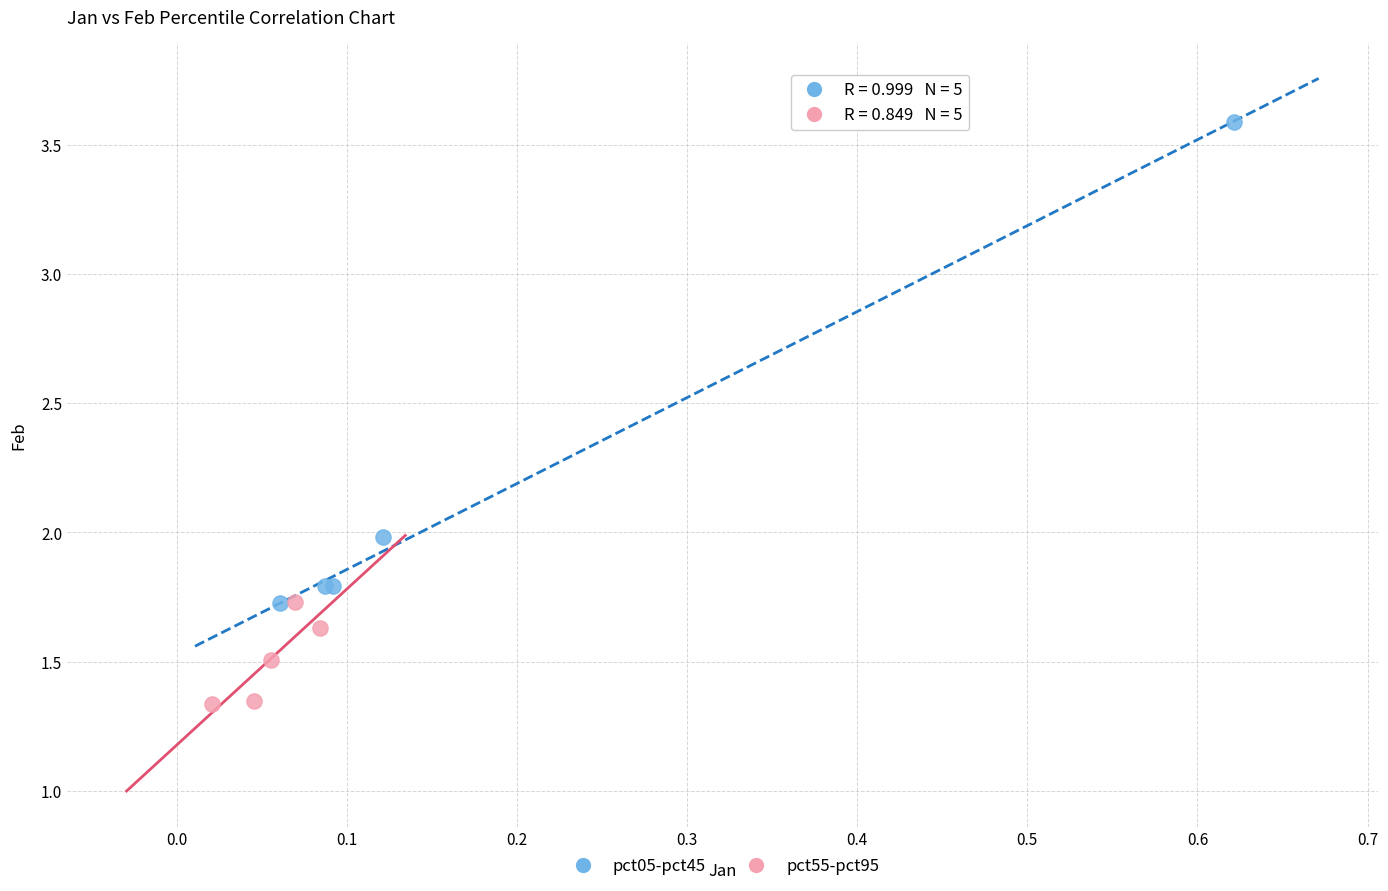

What are all the series names shown in the legend?

pct05-pct45, pct55-pct95